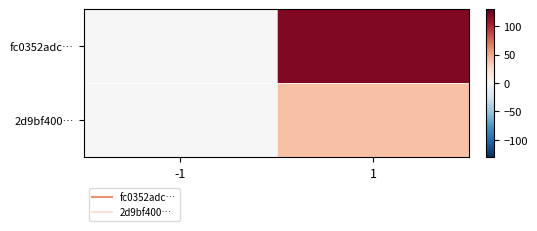

Which has a higher value, 1 or -1?

1